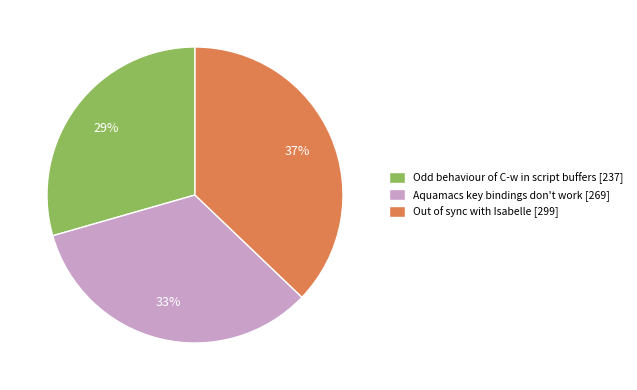

The Out of sync with Isabelle slice represents 25% of the pie. True or false?

False